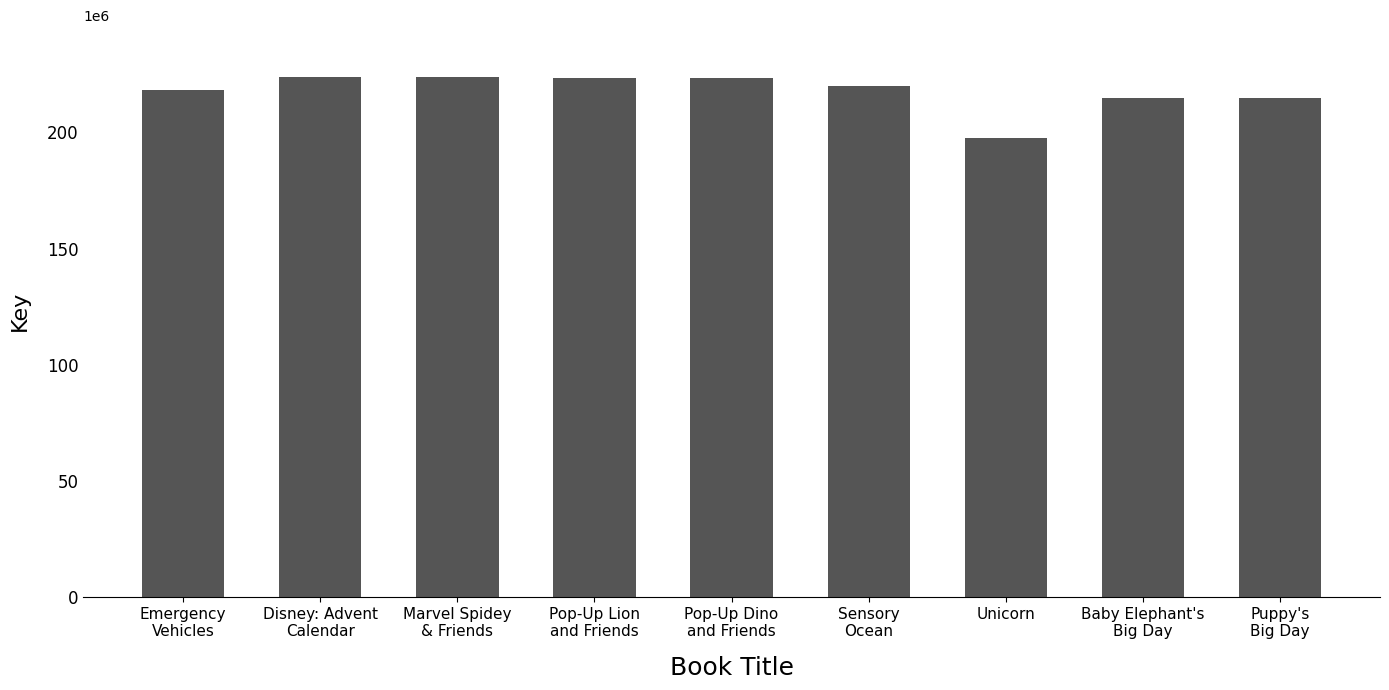

Is it true that the value at Pop-Up Dino
and Friends is 326200553?

False